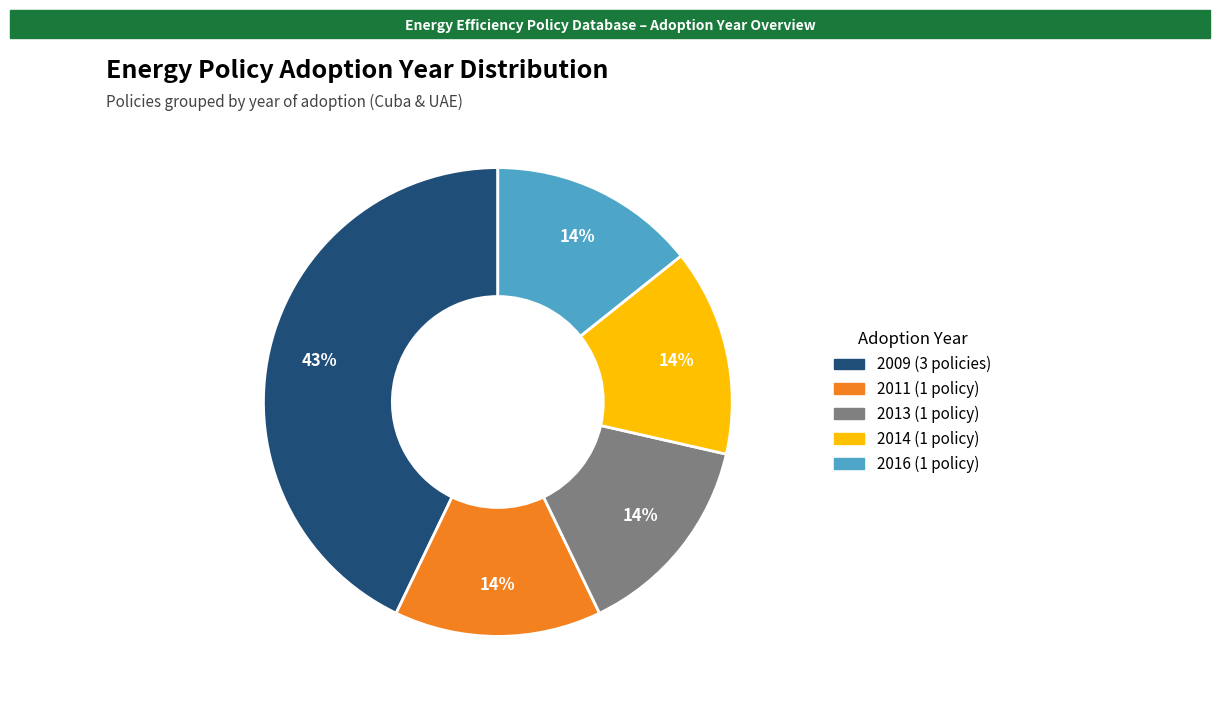

To the nearest percent, what is the difference between the largest and smallest slice percentages?

29%